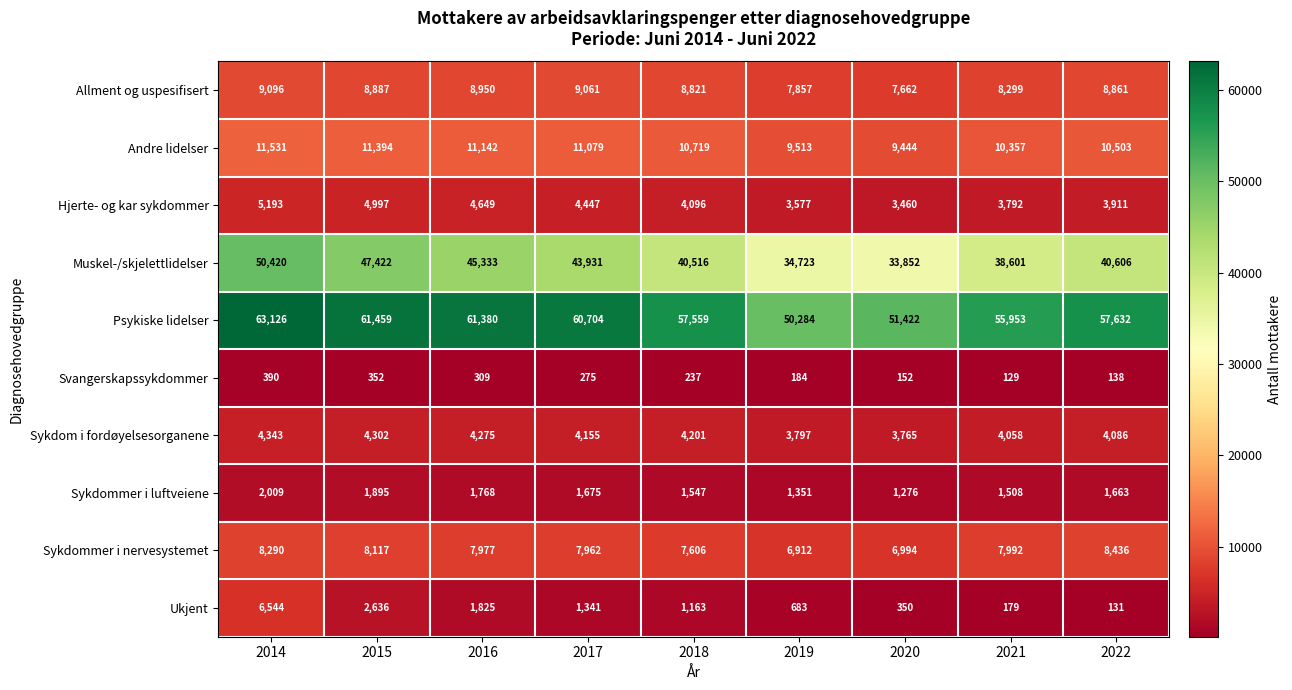

At which label does Hjerte- og kar sykdommer first exceed 4096?

2014